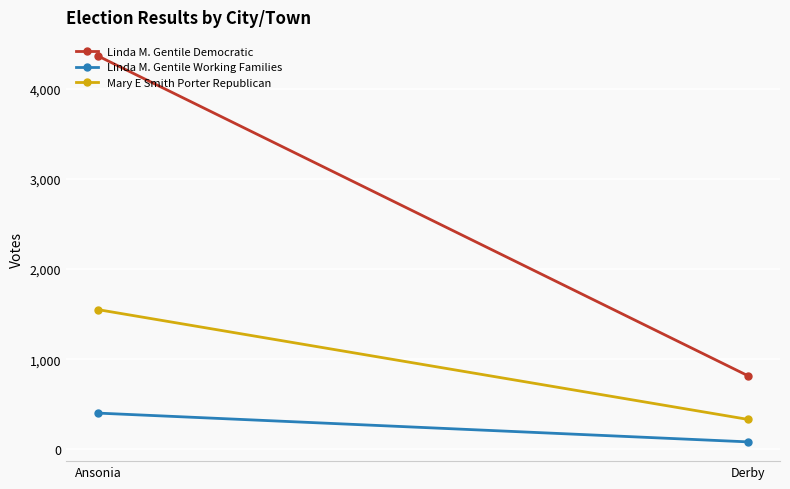

Reading left to right, transcribe all the data shown in this chart.

Linda M. Gentile Democratic: 4363	818
Linda M. Gentile Working Families: 401	82
Mary E Smith Porter Republican: 1549	332